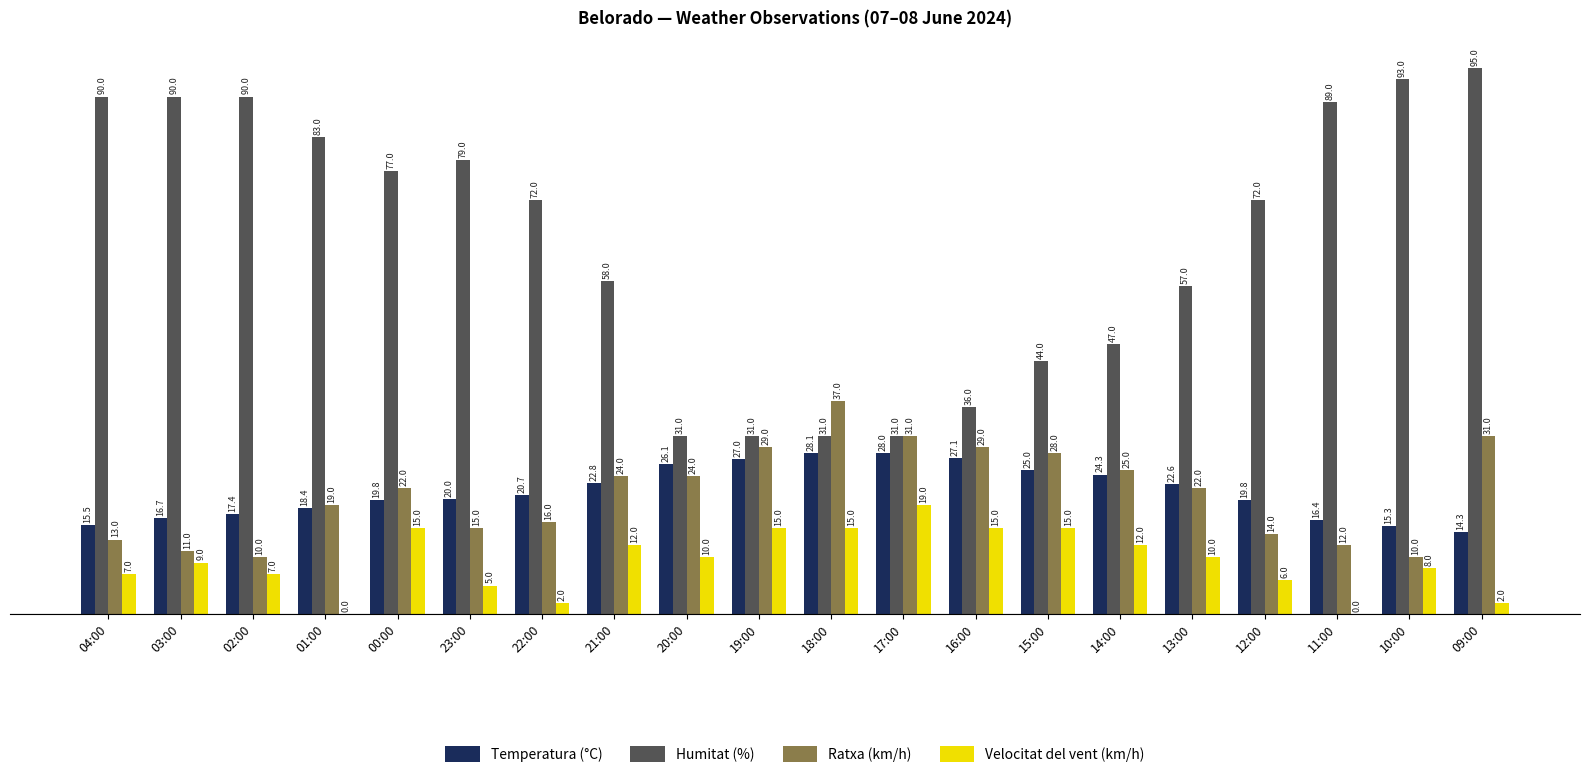

What value does the Humitat (%) series have at 04:00?

90.0